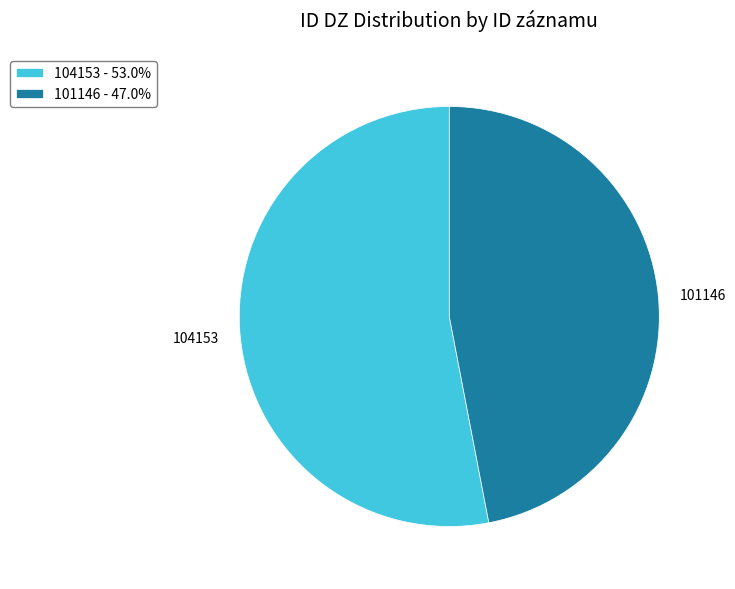

Does 104153 - 53.0% represent more than half of the total?

Yes